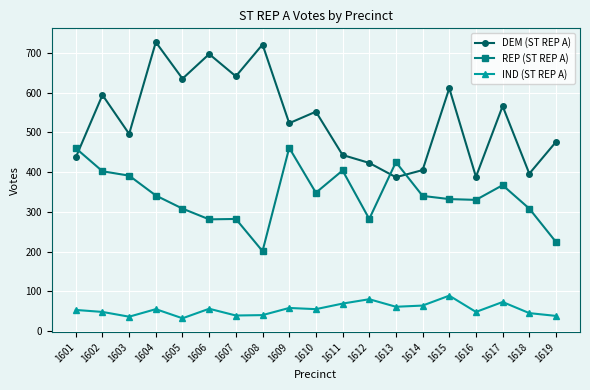

How many categories are shown in the chart?

19